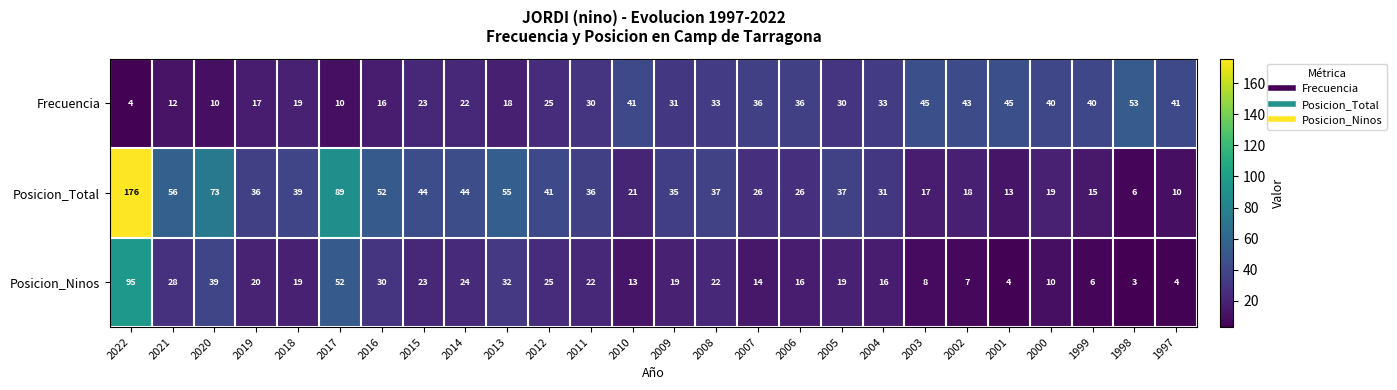

At which category is the sum across all series the highest?

2022